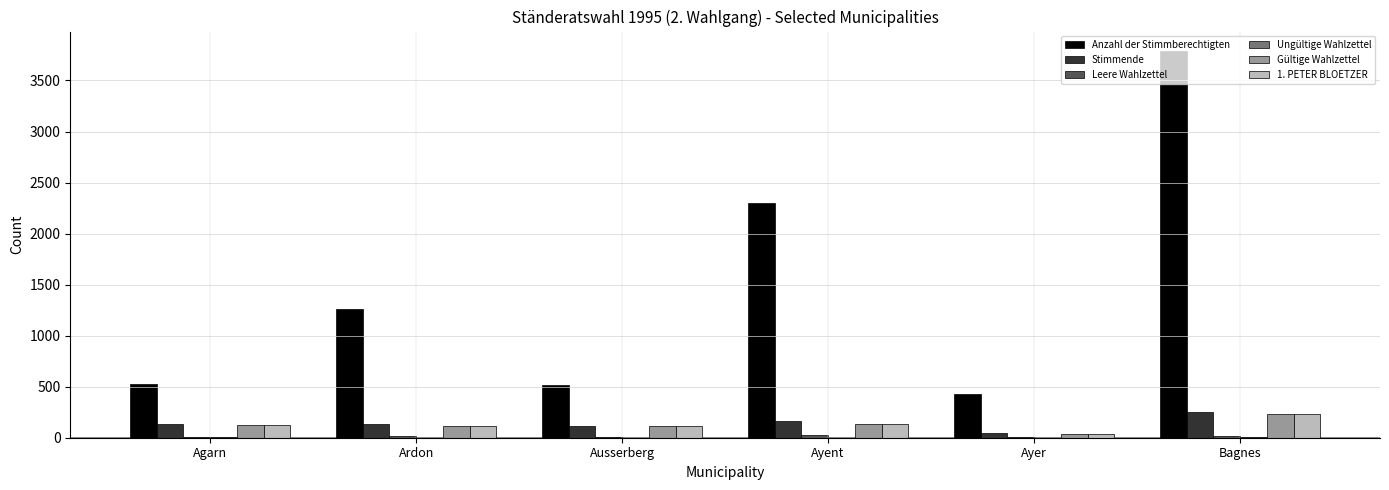

What is the sum of all Gültige Wahlzettel values?

760